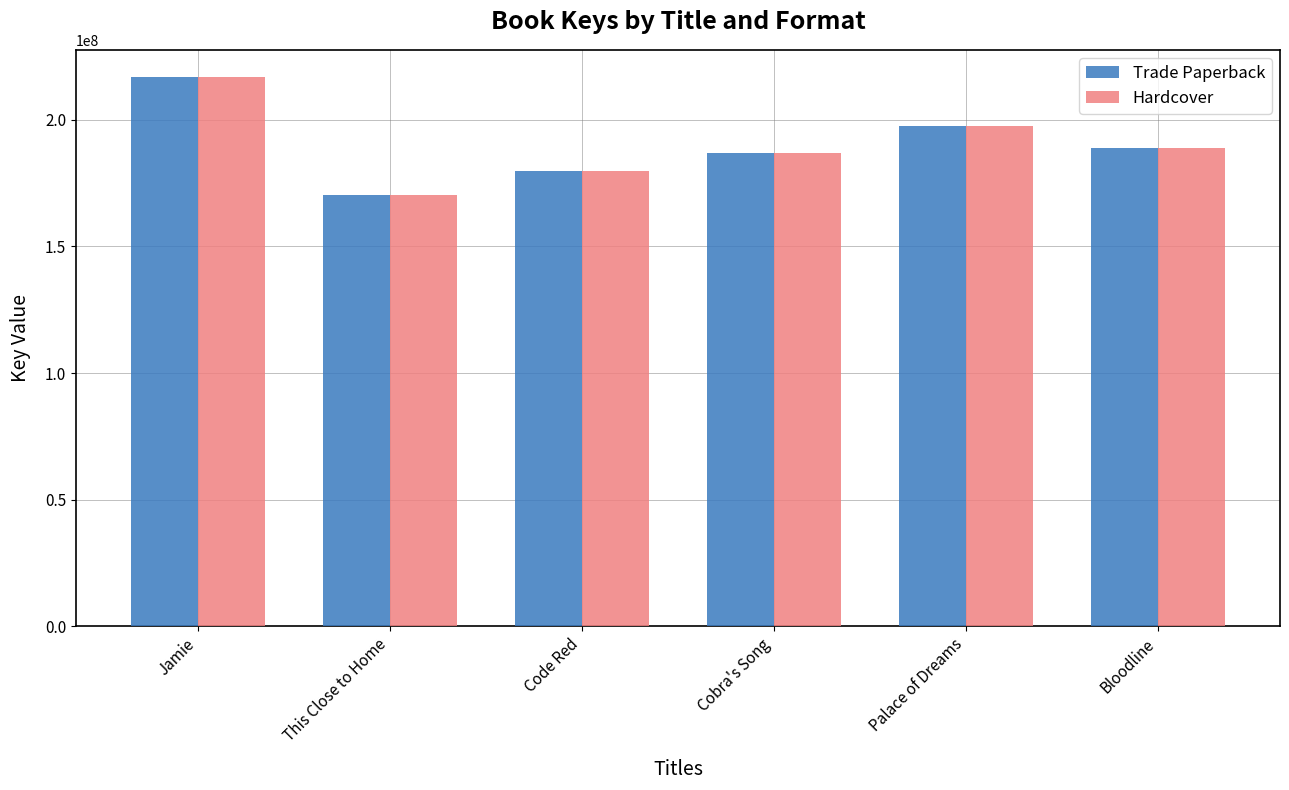

The Hardcover series shows 246381799 at This Close to Home. True or false?

False